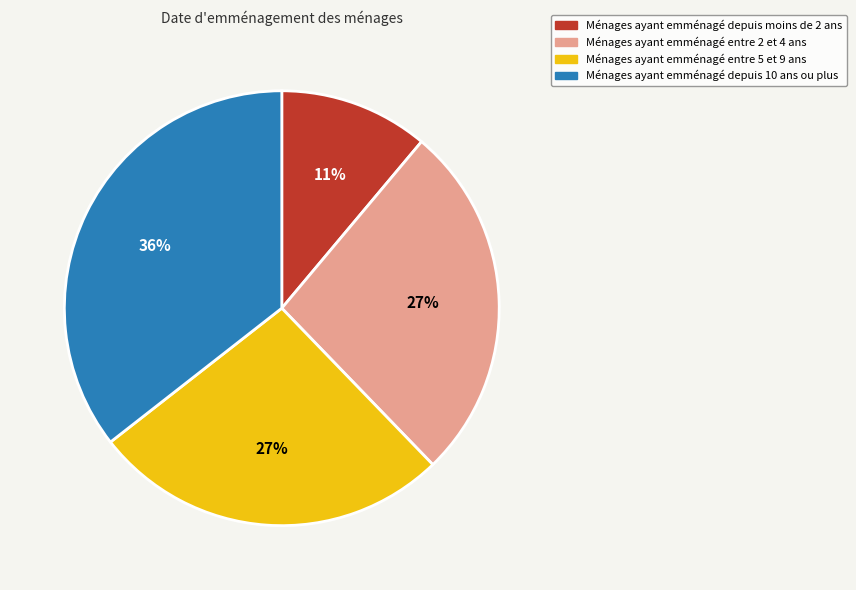

Is it true that Ménages ayant emménagé entre 5 et 9 ans is 27% of the pie?

True